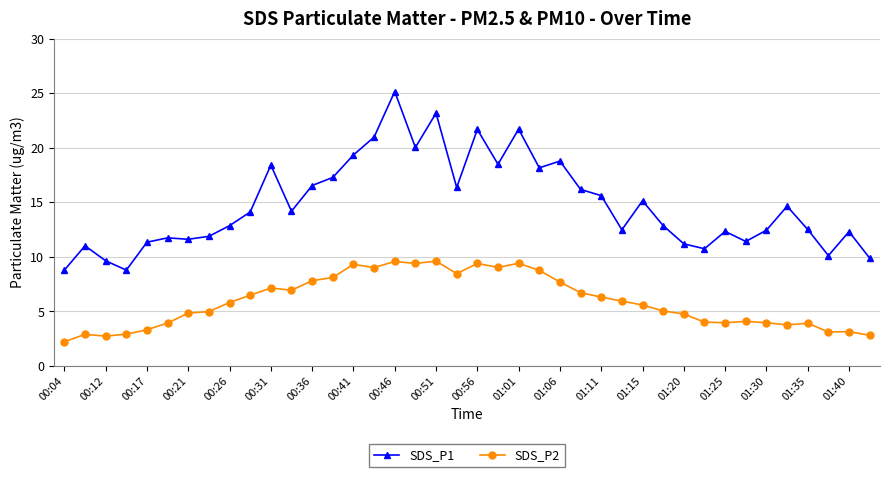

True or false: SDS_P2 and SDS_P1 cross at least once.

False